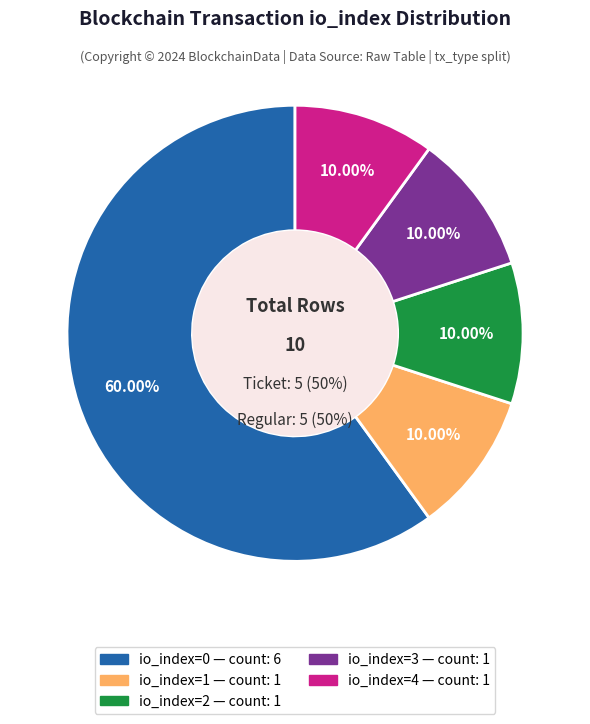

Is Ticket-1 the majority of the pie?

No